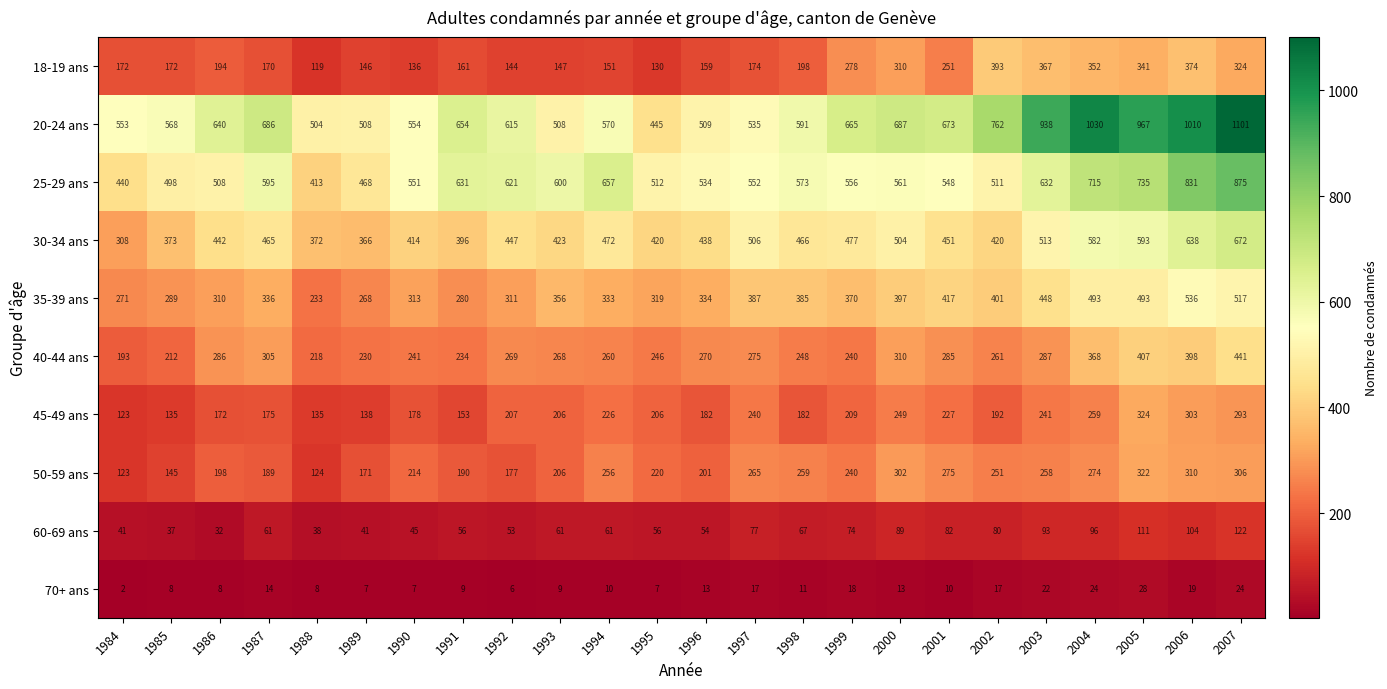

What is the sum of the 20-24 ans values at 2006 and 1992?

1625